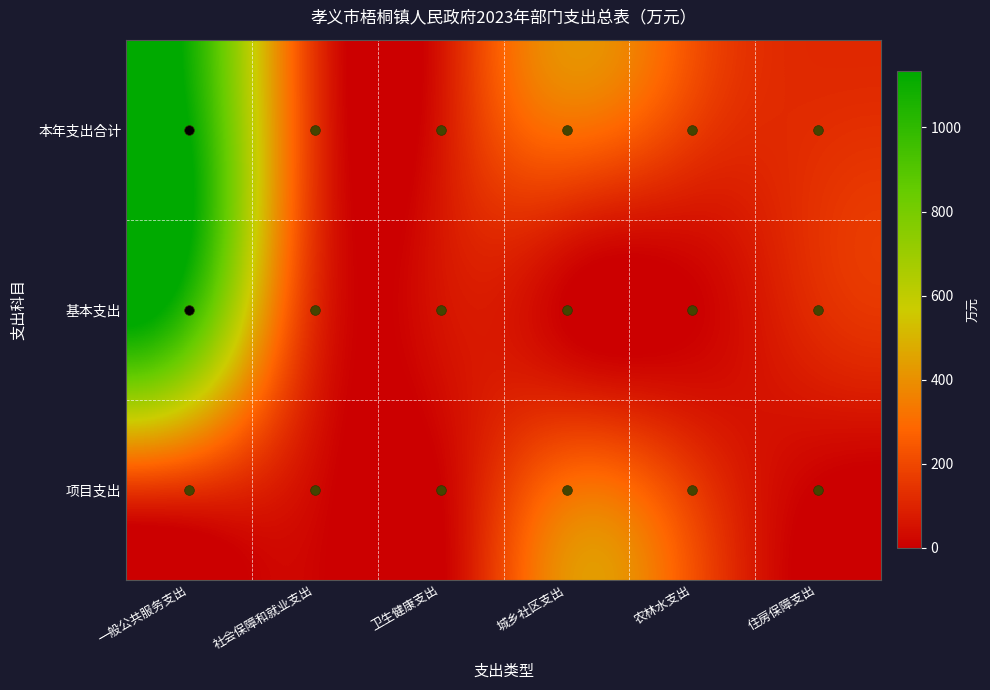

At which category does the chart reach its minimum across all series?

城乡社区支出